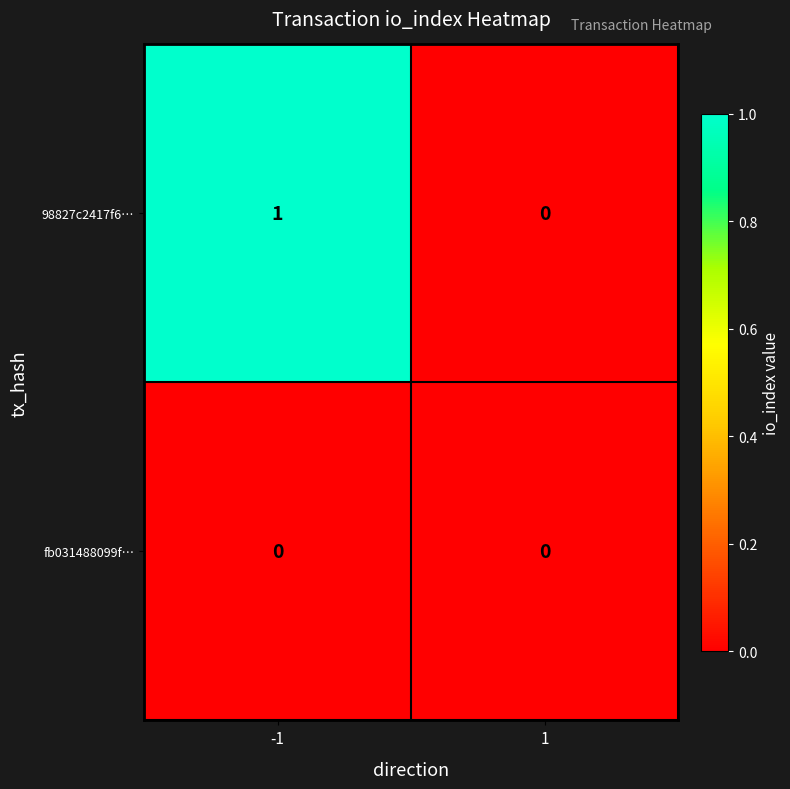

The 98827c2417f6… series shows 0 at 1. True or false?

True